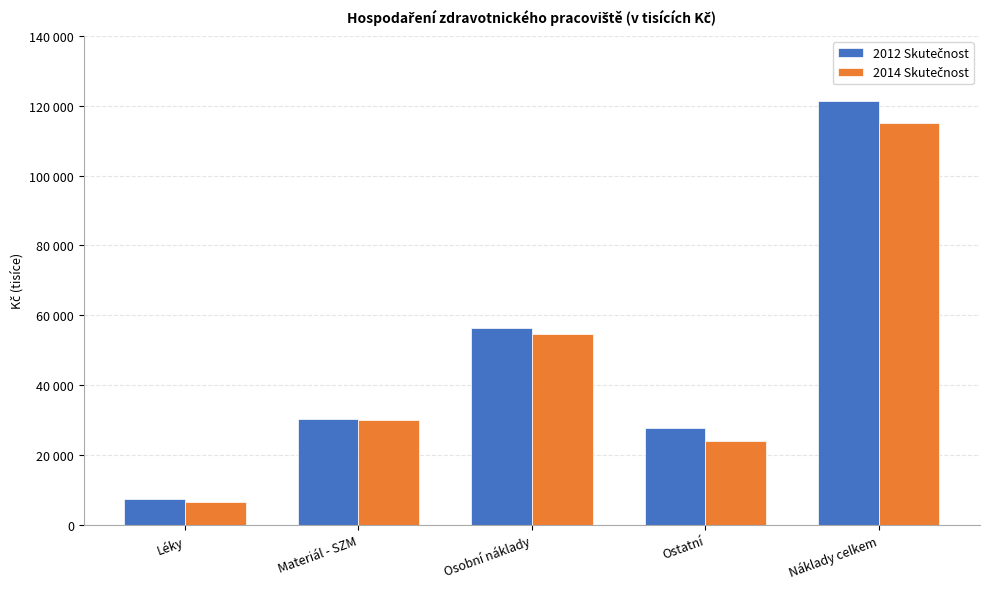

What is the lowest value of the 2014 Skutečnost series?

6360.6